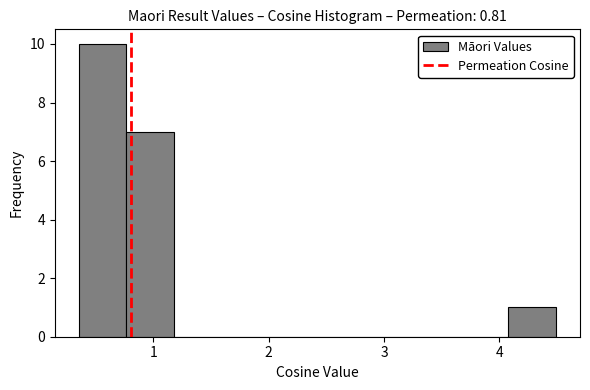

How tall is the bar that spans 0.8 to 1.2 on the x-axis? Neither the bar edges nor the heights are printed on the chart, so give them approximately, as read against the axes.

7